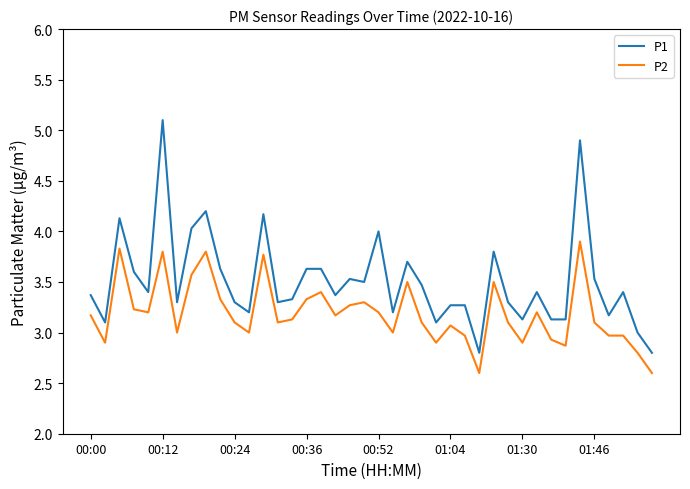

What is the greatest value displayed?

5.1